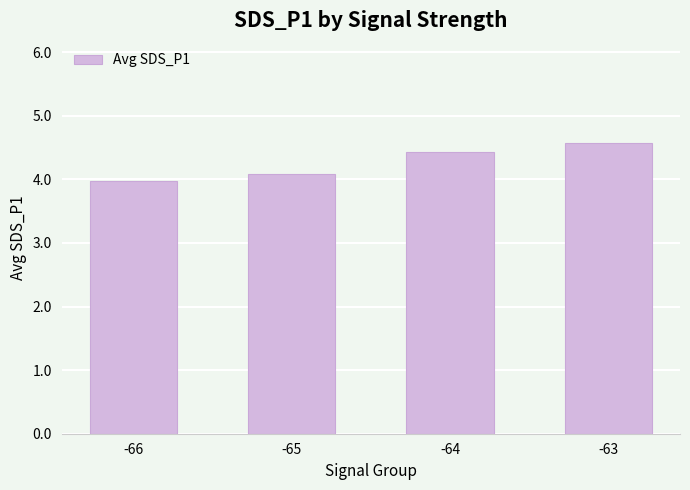

Which has a higher value, -63 or -64?

-63